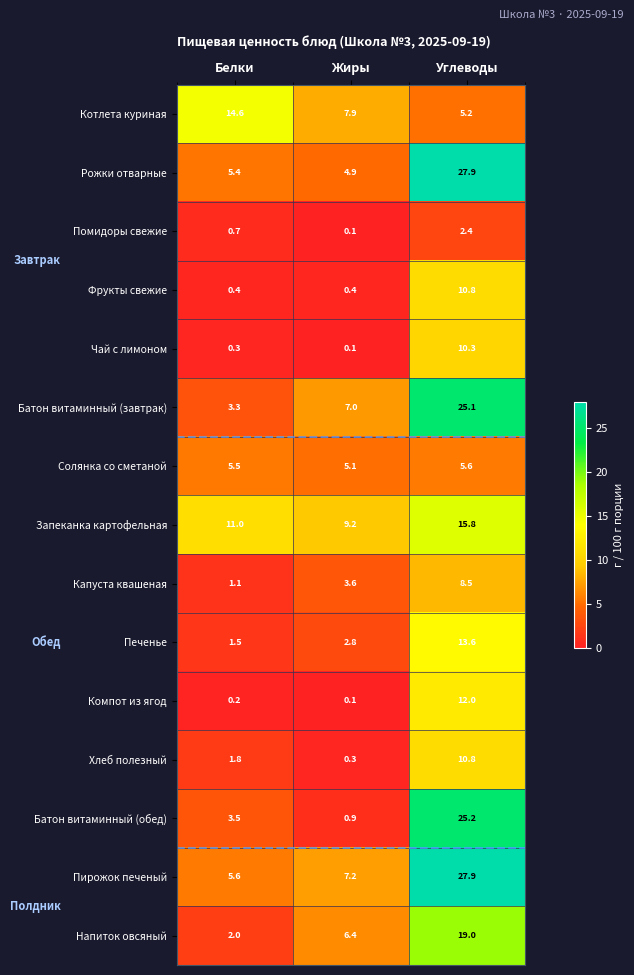

What is the sum of all Запеканка картофельная values?

36.0